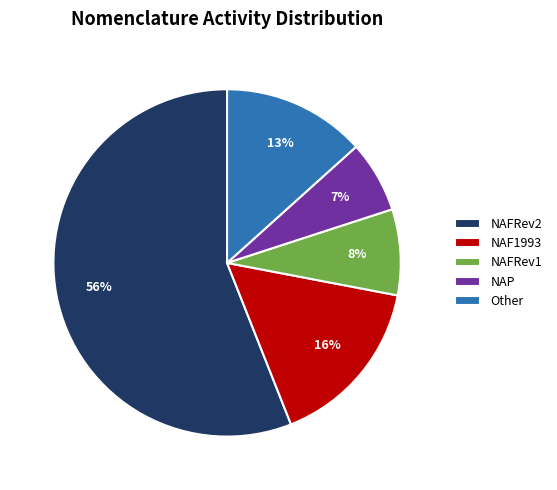

To the nearest percent, what is the difference between the largest and smallest slice percentages?

49%